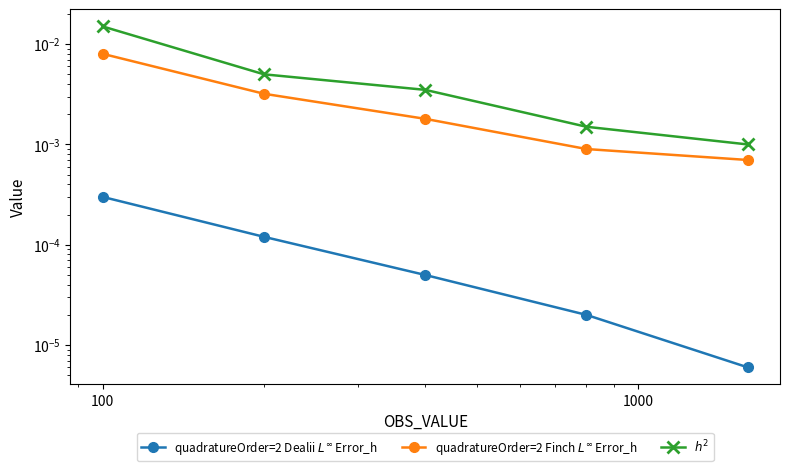

Which category has the highest value in the quadratureOrder=2 Dealii $L^\infty$ Error_h series?

100